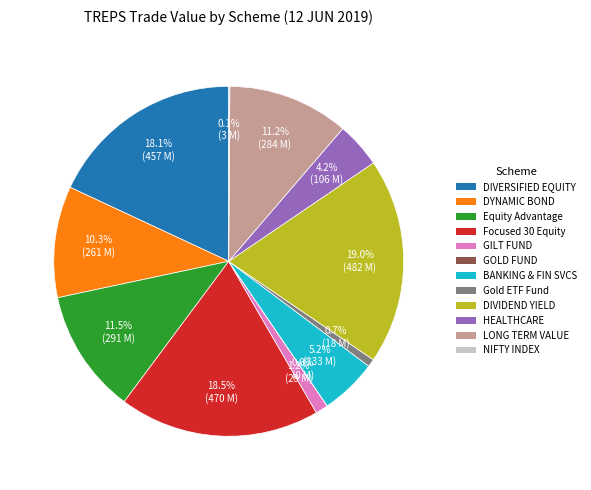

Is there a majority slice in this chart?

No